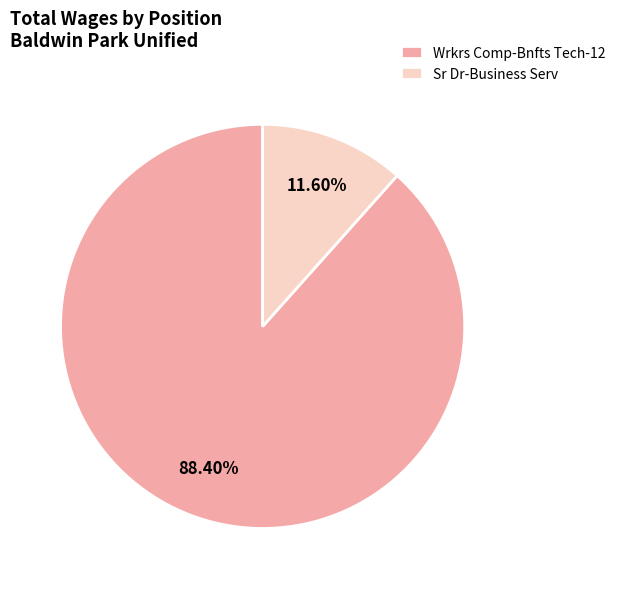

The Sr Dr-Business Serv slice represents 17% of the pie. True or false?

False